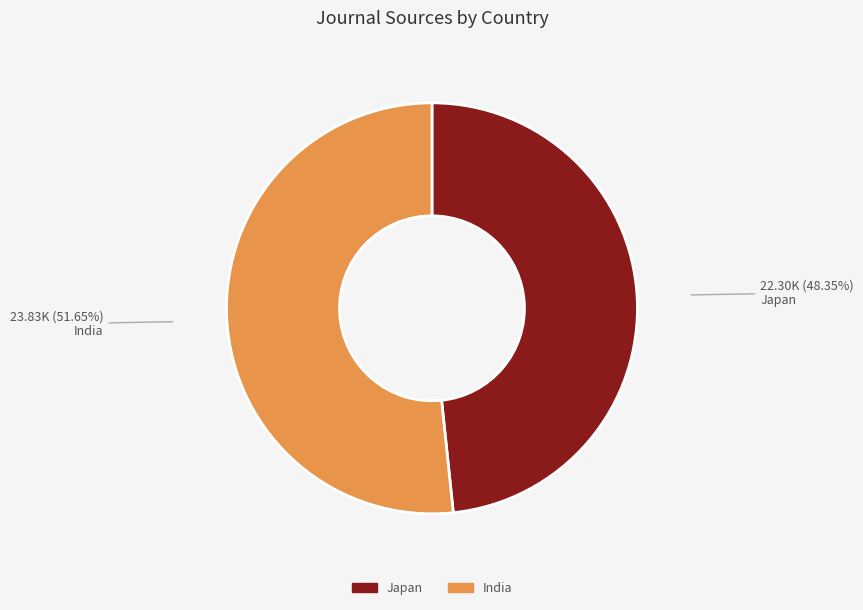

True or false: India accounts for 64% of the total.

False